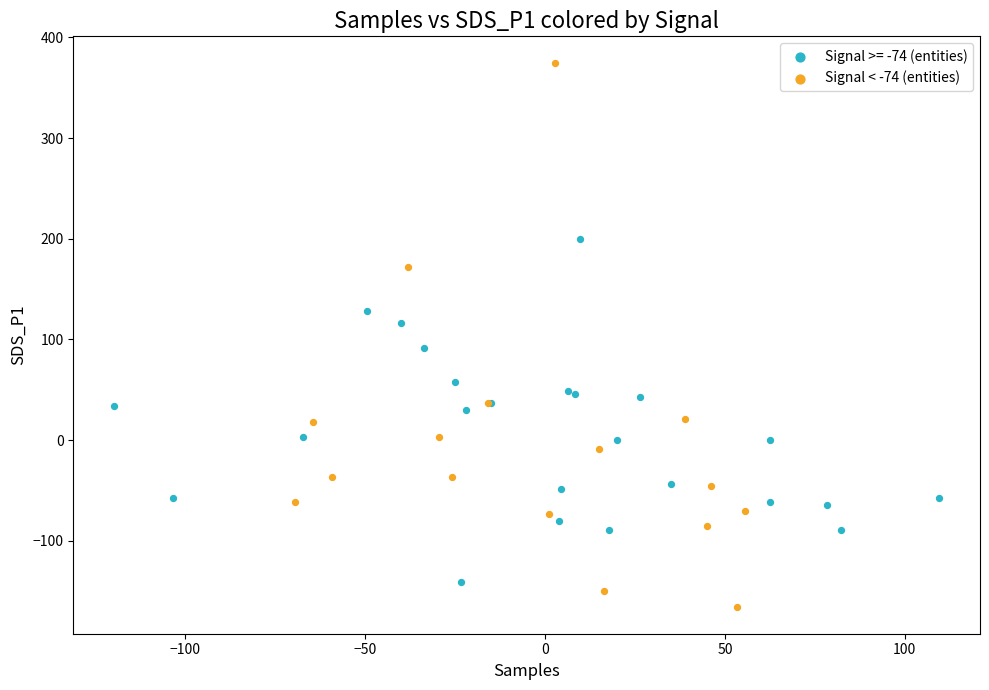

Which series has the widest spread of Y values?

Signal < -74 (entities)